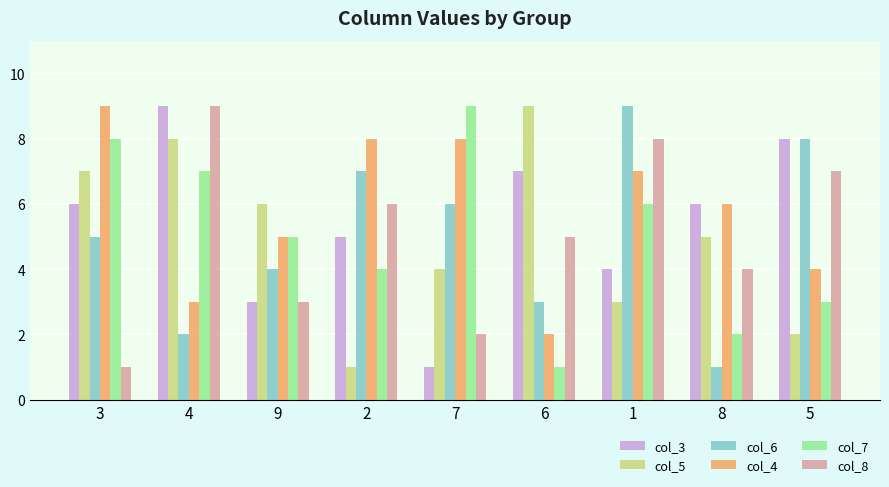

Between 9 and 2, which series saw the biggest shift?

col_5